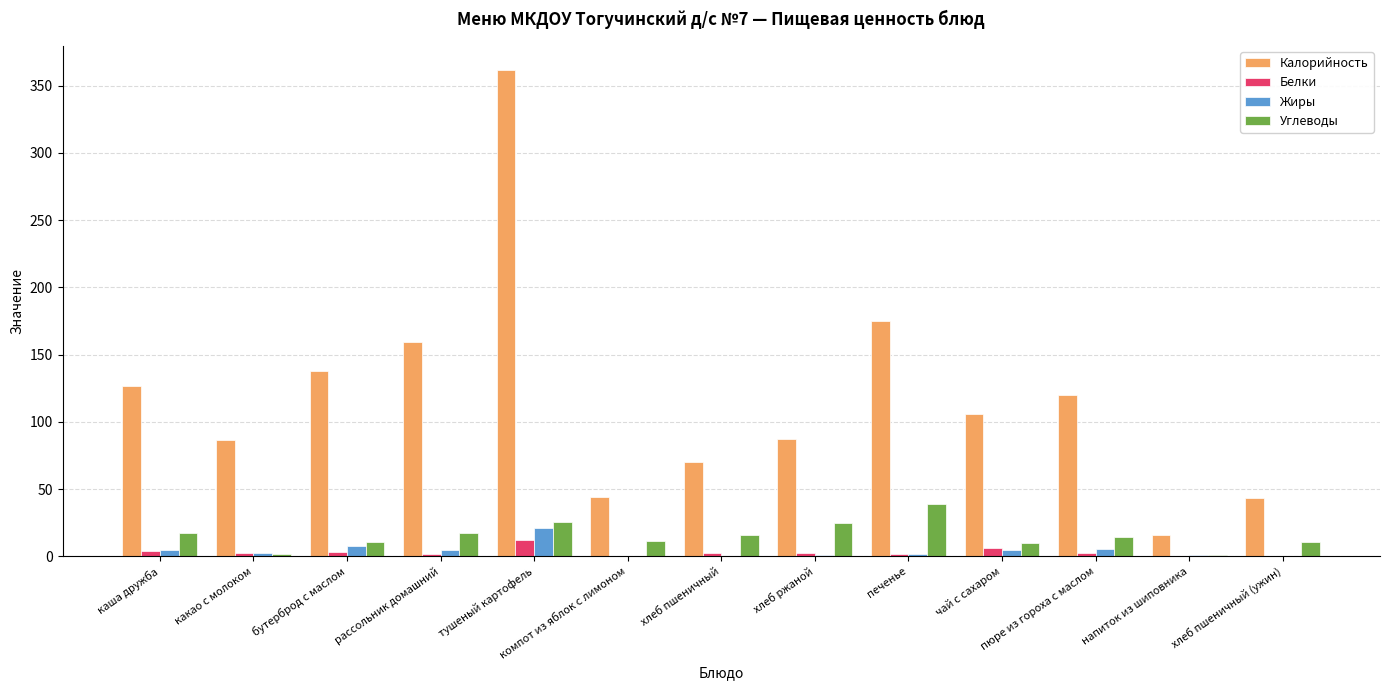

What is the highest value of the Жиры series?

21.4